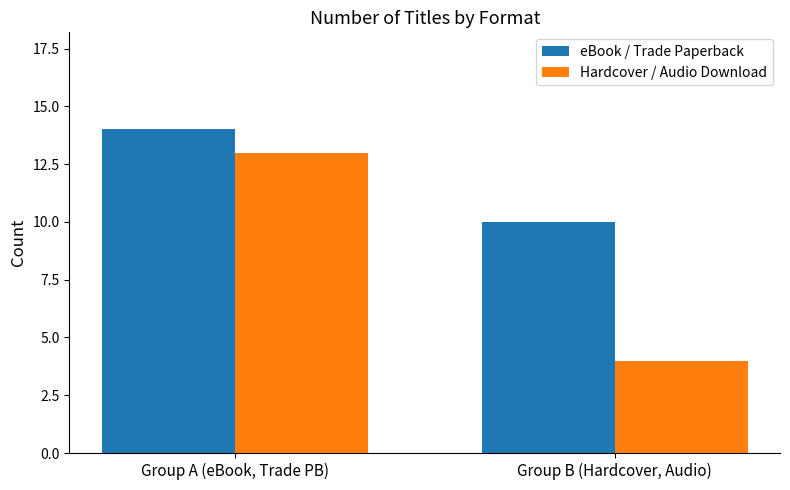

Is it true that Hardcover / Audio Download equals 4 at Group B (Hardcover, Audio)?

True